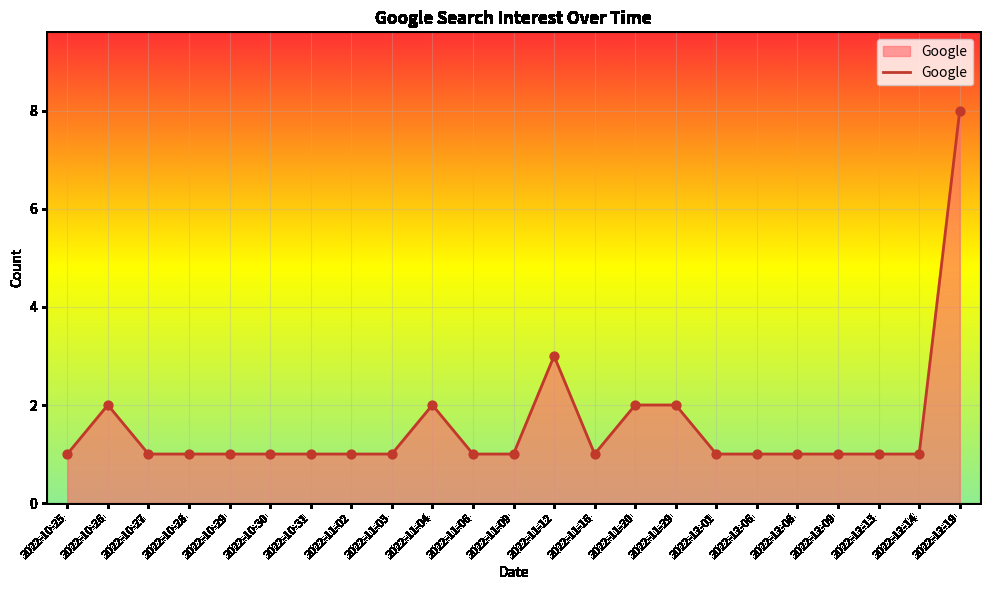

Approximately how many times larger is the value at 2022-10-28 compared to 2022-12-06?

1.0